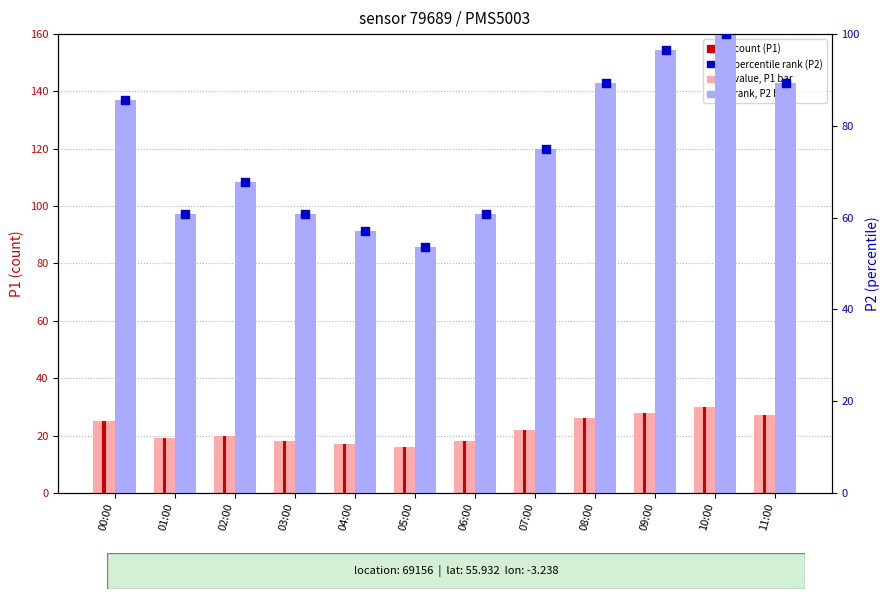

Which series reaches the maximum Y coordinate?

rank, P2 = PRESENT